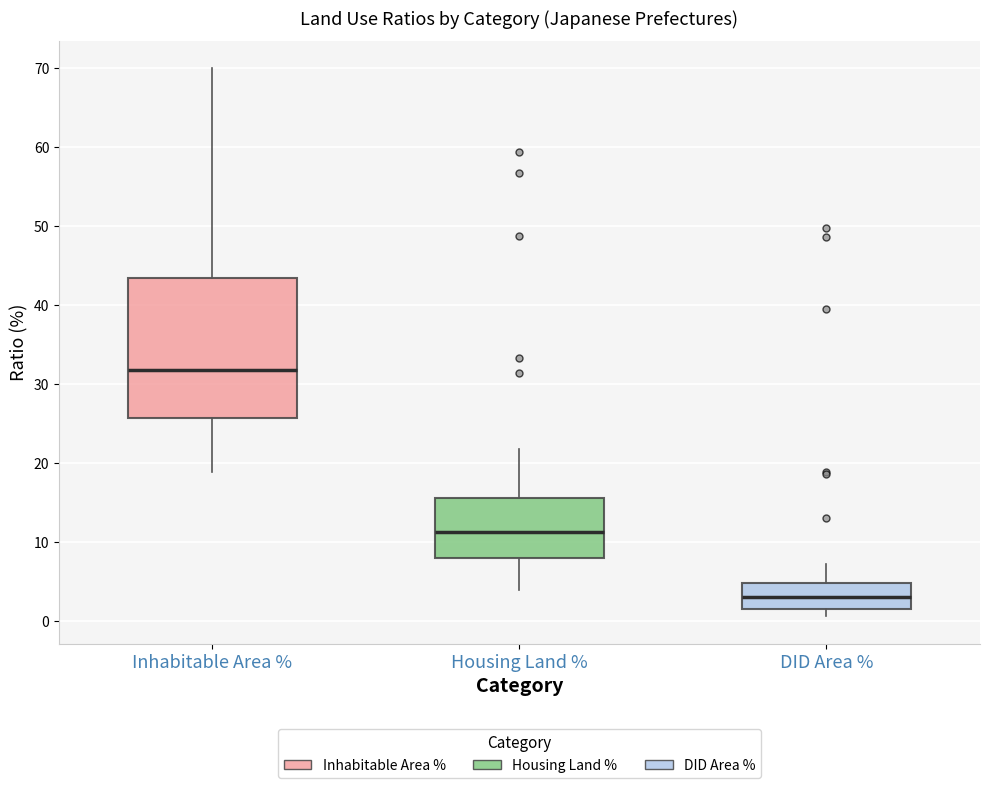

Comparing the boxes themselves (not the whiskers), which one is the tallest?

Inhabitable Area %